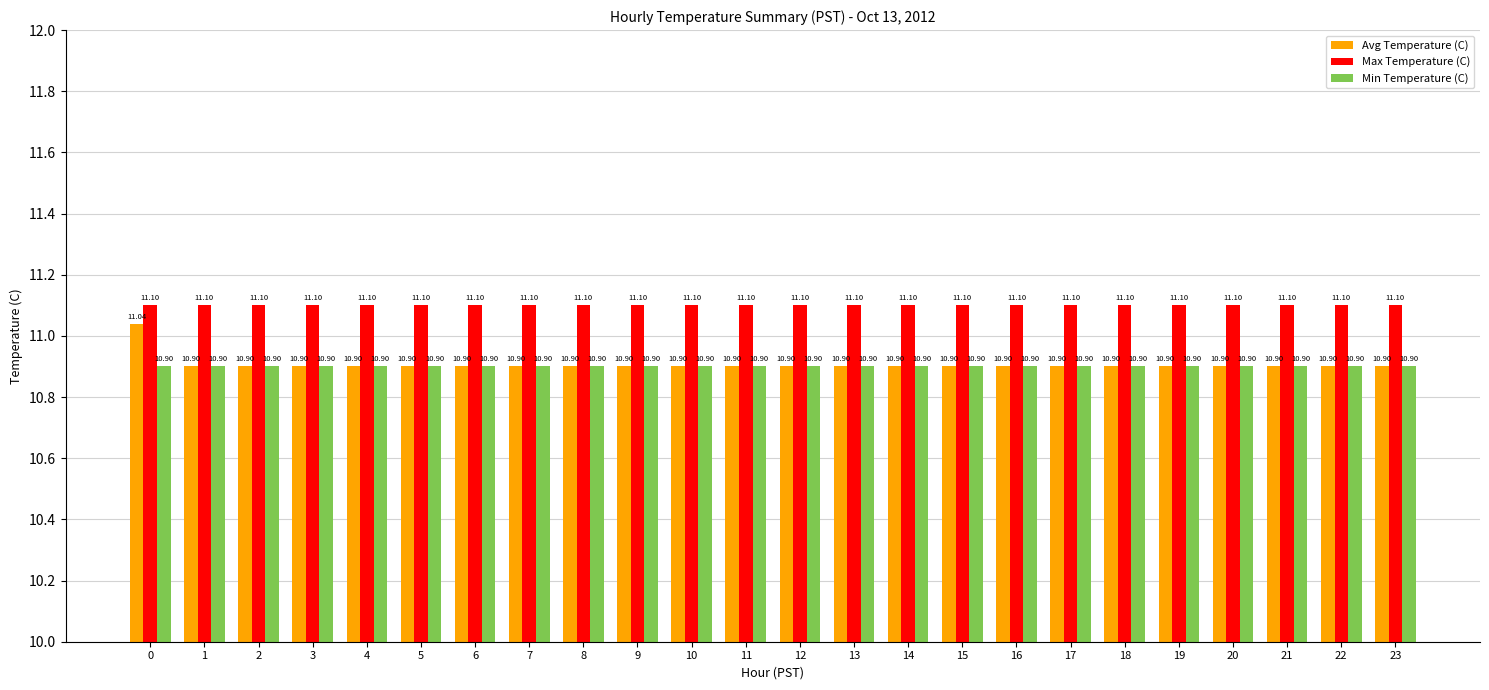

Which series has the largest range (max minus min)?

Avg Temperature (C)